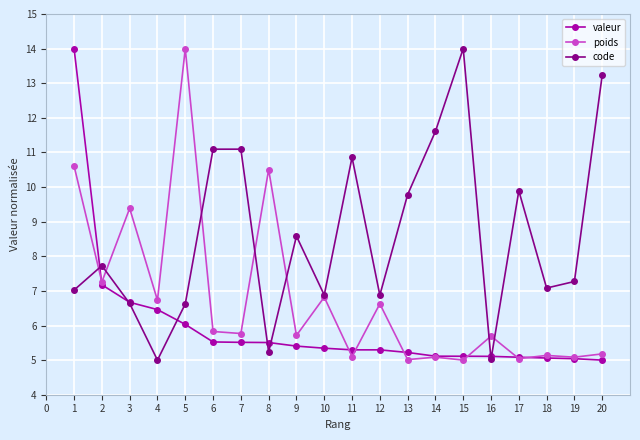

The value of code at 16 is 5.0. True or false?

True